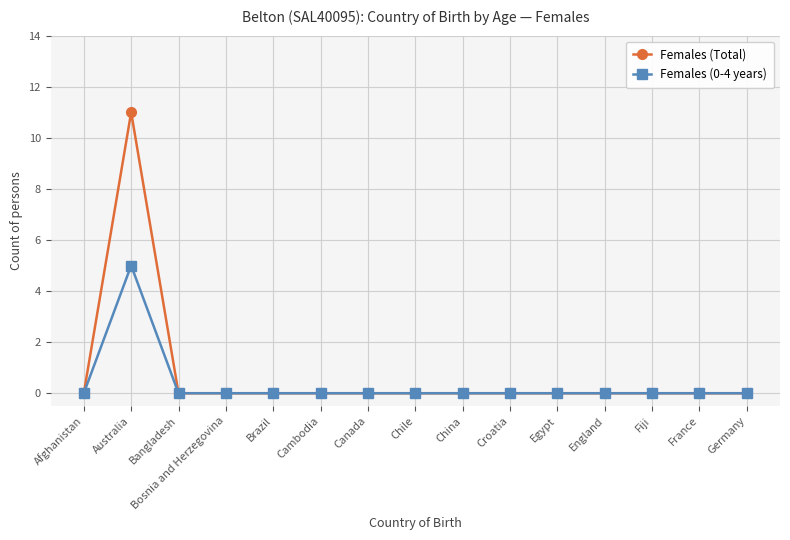

What is the difference between the maximum and minimum values in the Females (0-4 years) series?

5